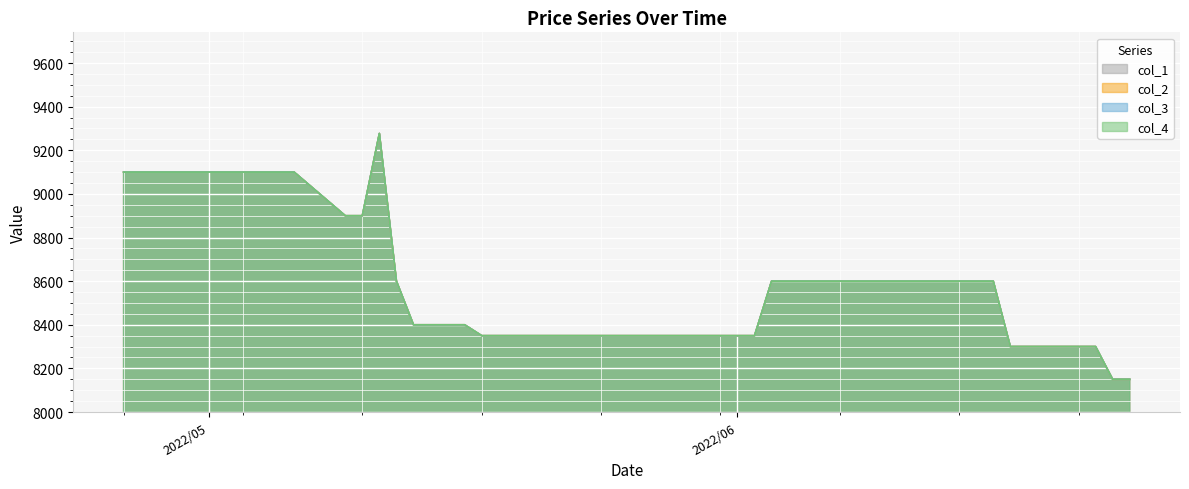

Which category has the lowest value in the col_4 series?

2022/06/23